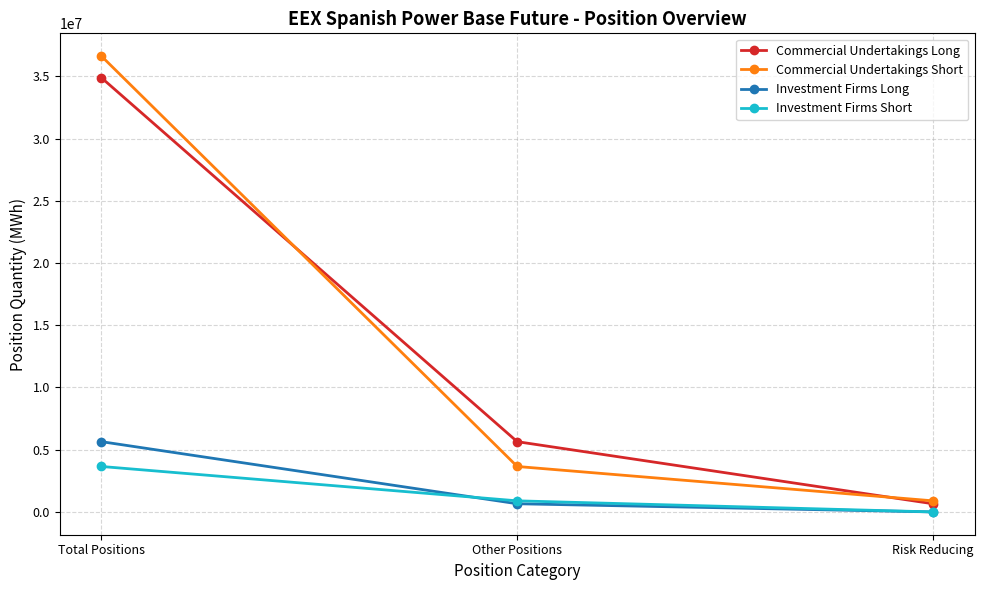

Does the chart have visible grid lines?

Yes